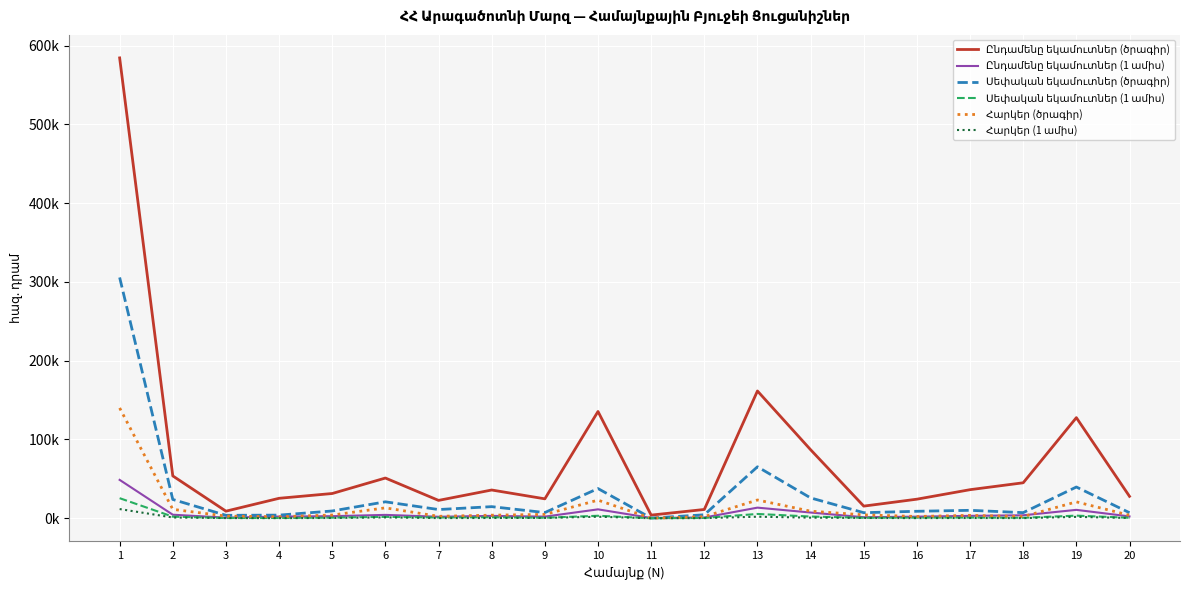

List the series in order of their peak value, highest first.

Ընդամենը եկամուտներ (ծրագիր), Սեփական եկամուտներ (ծրագիր), Հարկեր (ծրագիր), Ընդամենը եկամուտներ (1 ամիս), Սեփական եկամուտներ (1 ամիս), Հարկեր (1 ամիս)